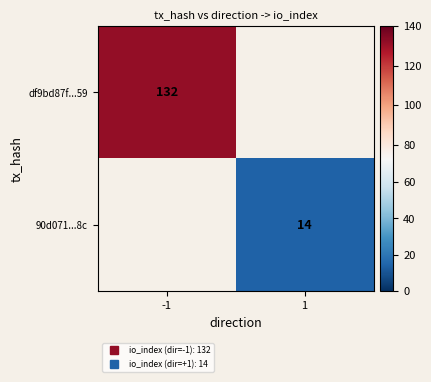

The value of df9bd87f...59 at -1 is 178.2. True or false?

False